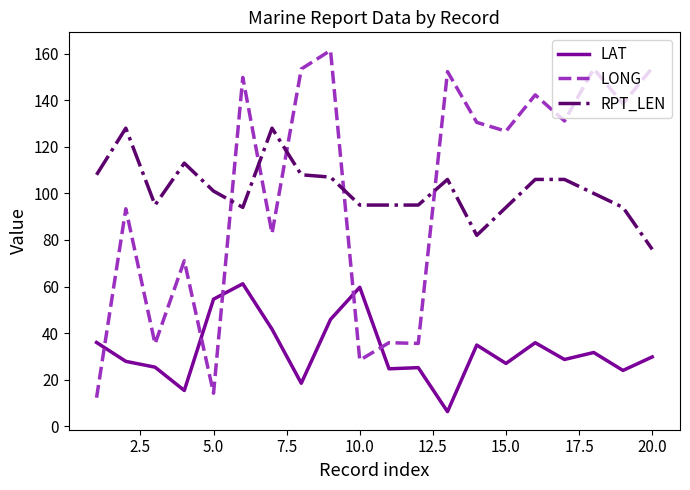

What is the minimum value for LAT?

6.3